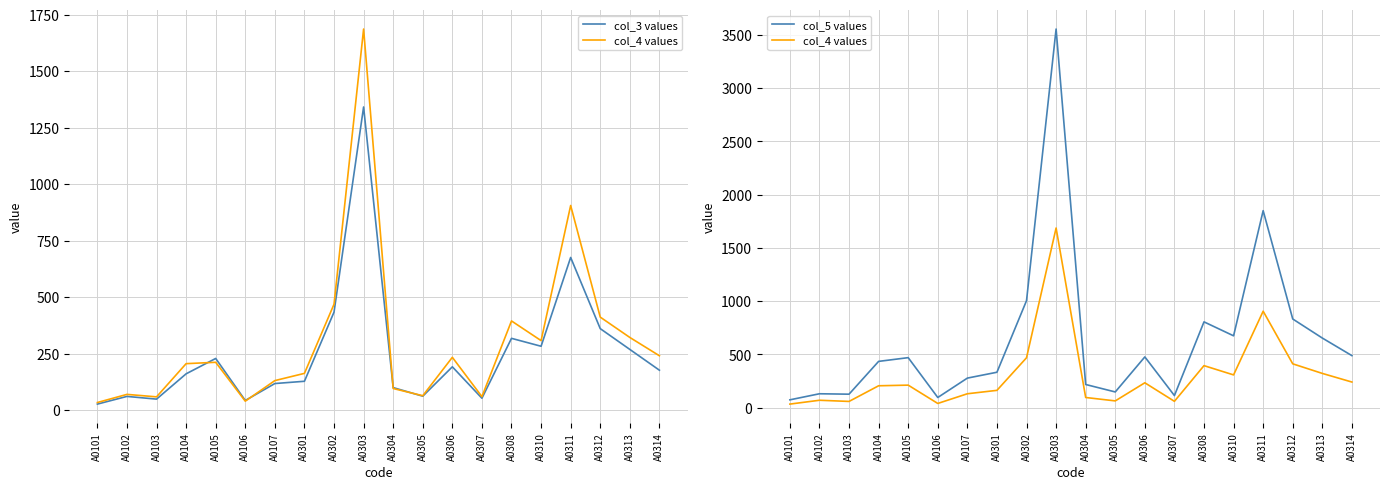

At A0301, list the series in order from largest to smallest.

col_5 values, col_4 values, col_3 values